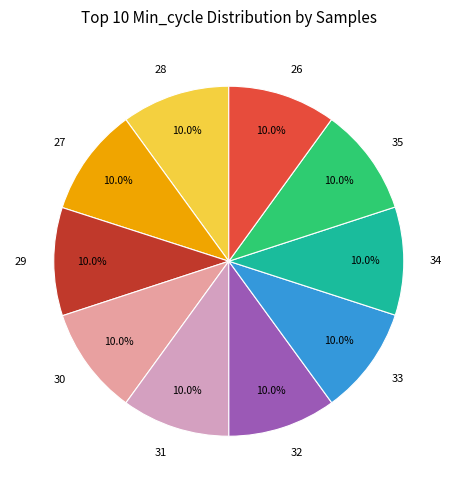

How many segments does this pie chart have?

10